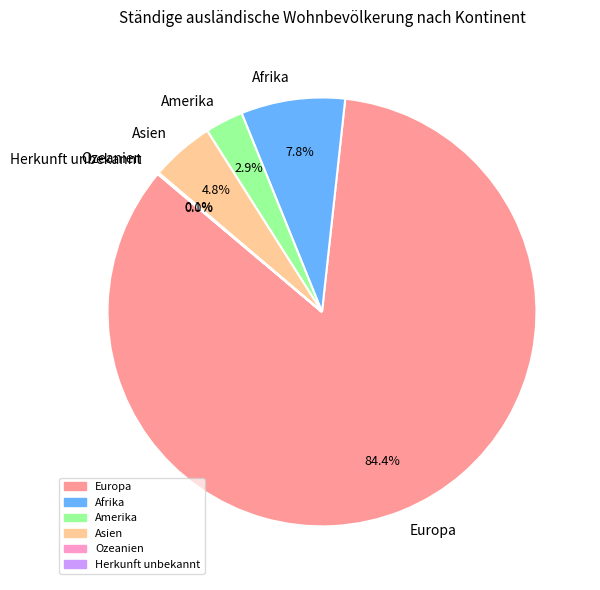

To the nearest percent, what is the difference between the largest and smallest slice percentages?

84%